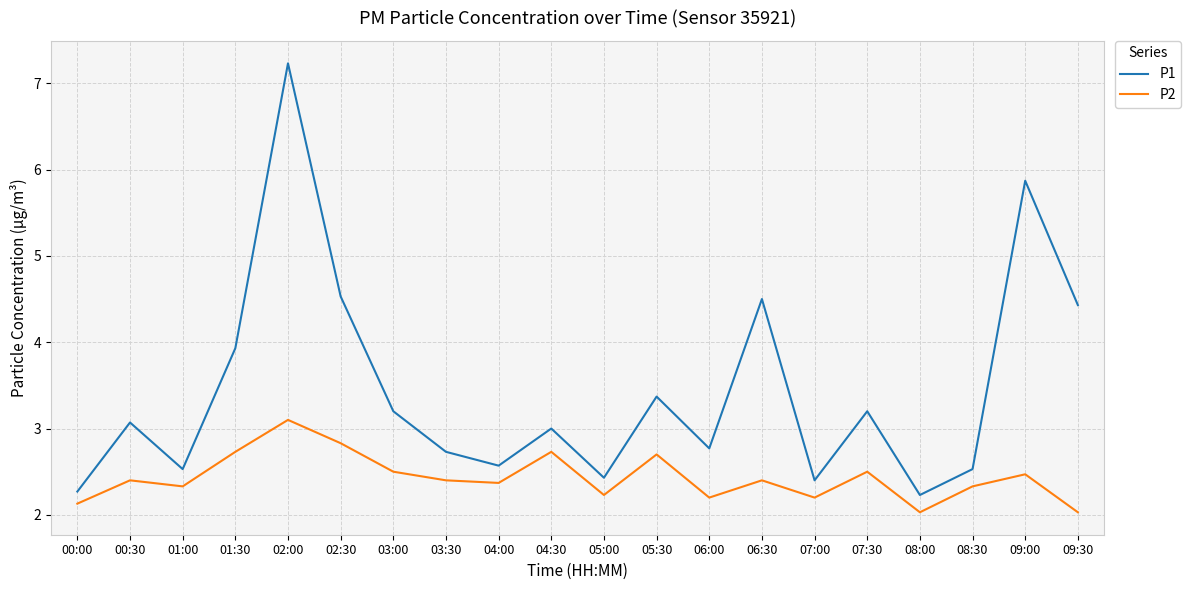

How many interior local peaks does the P2 series have?

7